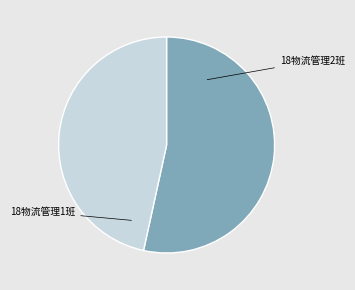

Is there any slice that represents more than half of the pie?

Yes